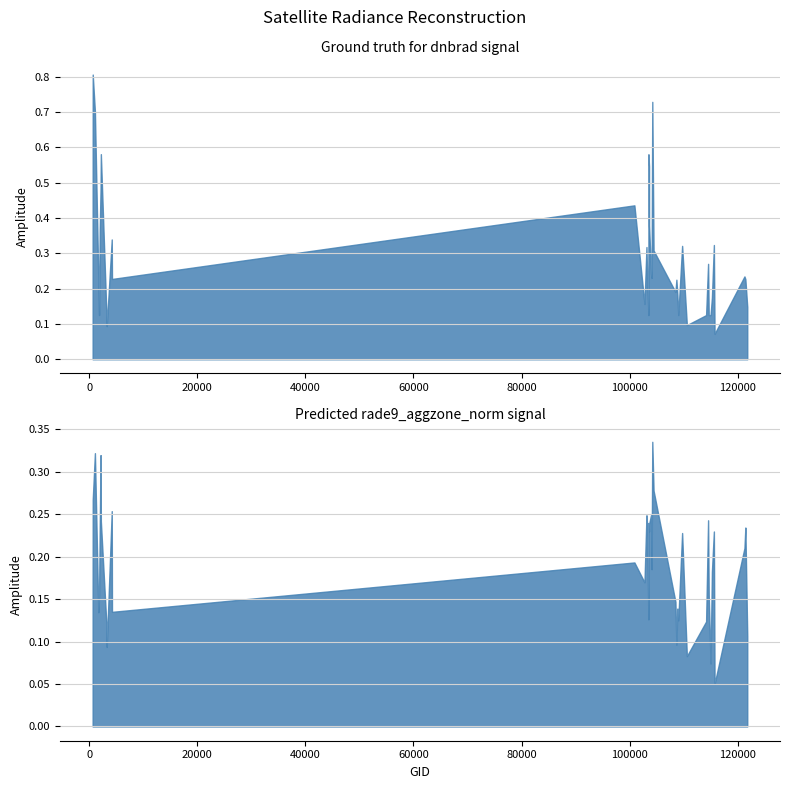

True or false: dnbrad has more than 2 interior local peaks.

True